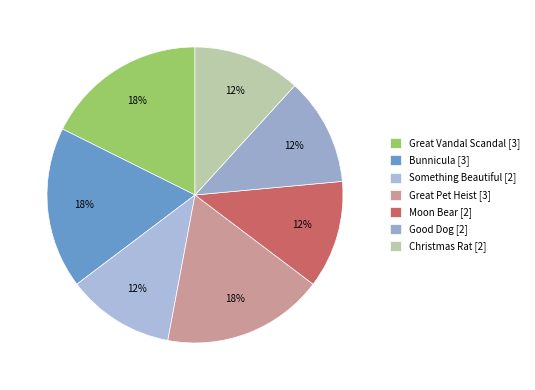

To the nearest percent, what is the difference between the largest and smallest slice percentages?

6%